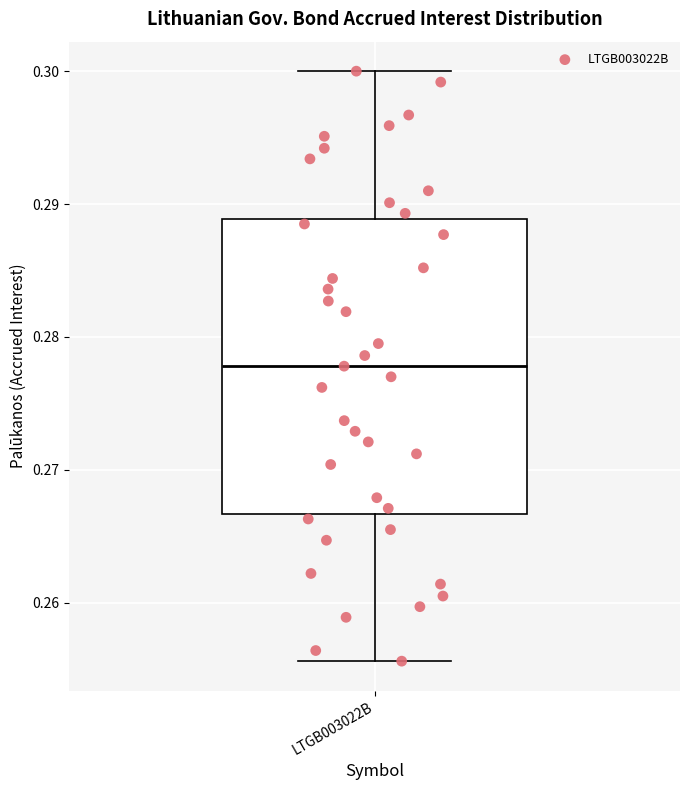

Where is the upper edge of the box for LTGB003022B on the y-axis? The values are not printed on the chart, so give them approximately, as read against the axis.

0.289